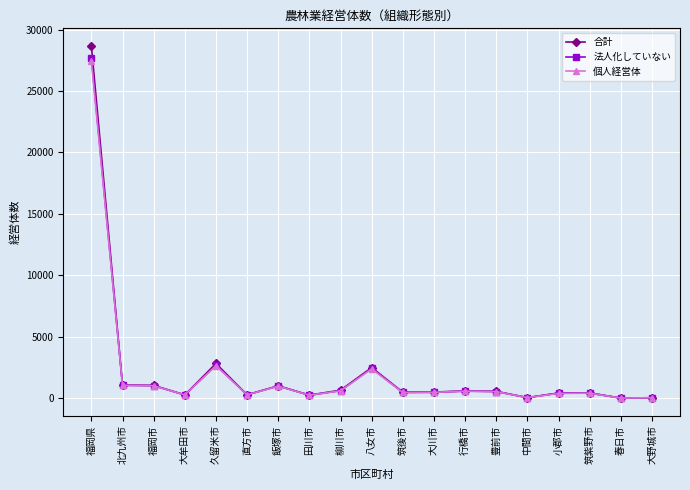

What is the value of the 個人経営体 point at the 3rd from the left?

1026